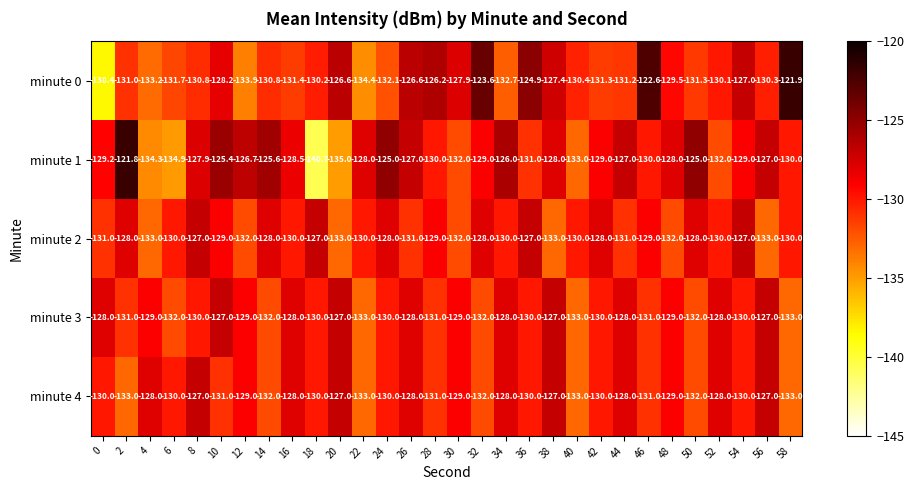

How many data points in minute 3 are above -130?

14